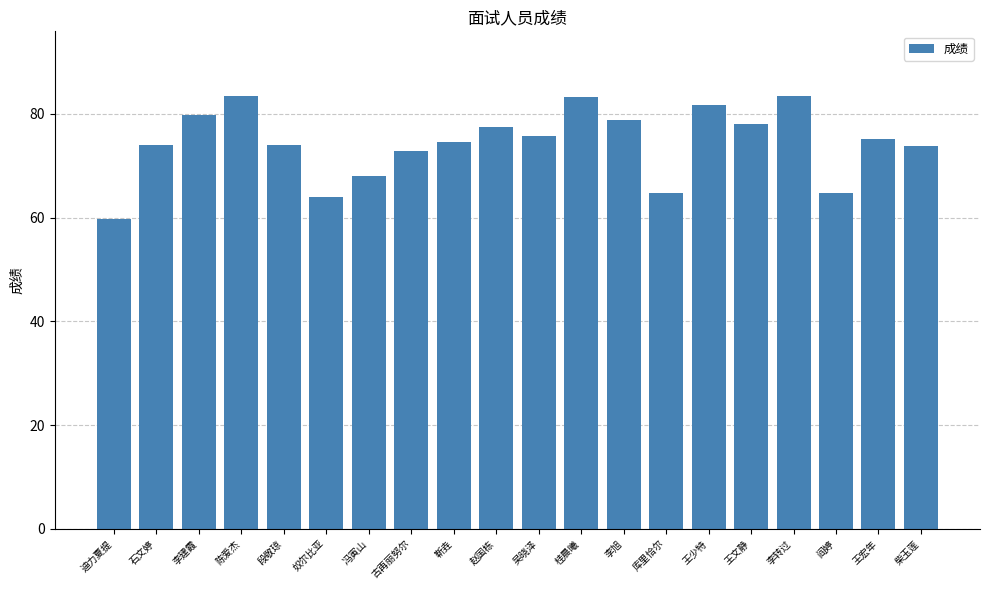

What is the change in value from 李建霞 to 李旭?

-0.9